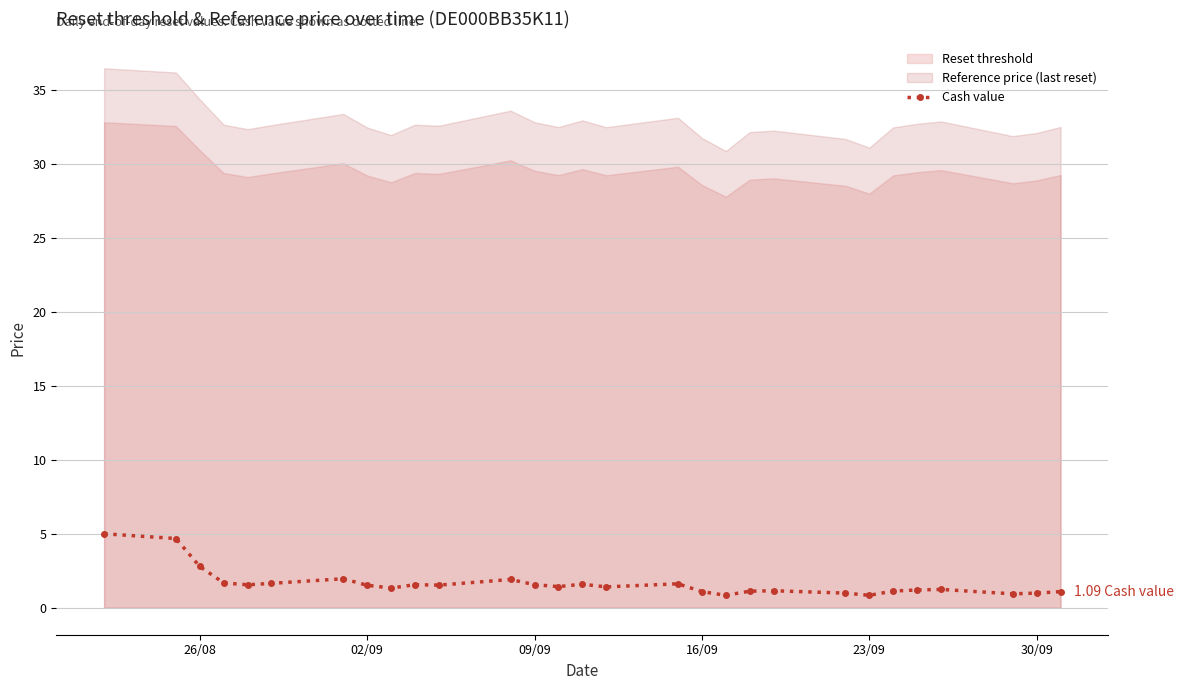

The value at 02/09 is 1.5. True or false?

True